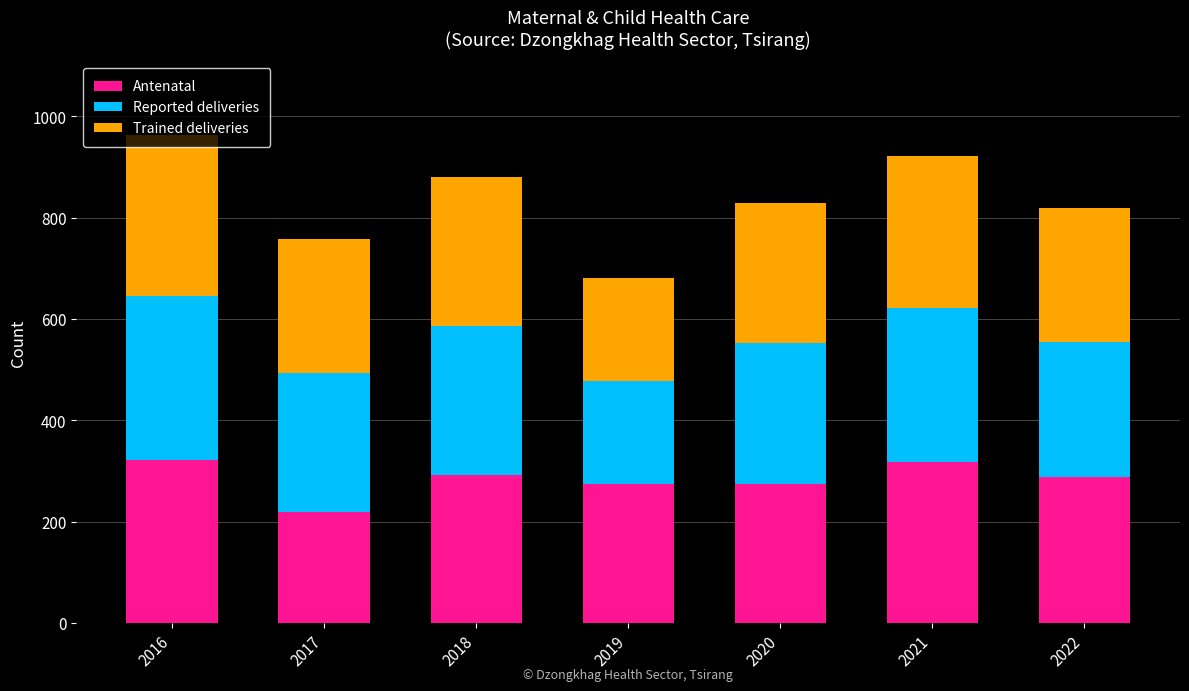

At which label does Antenatal reach its minimum?

2017